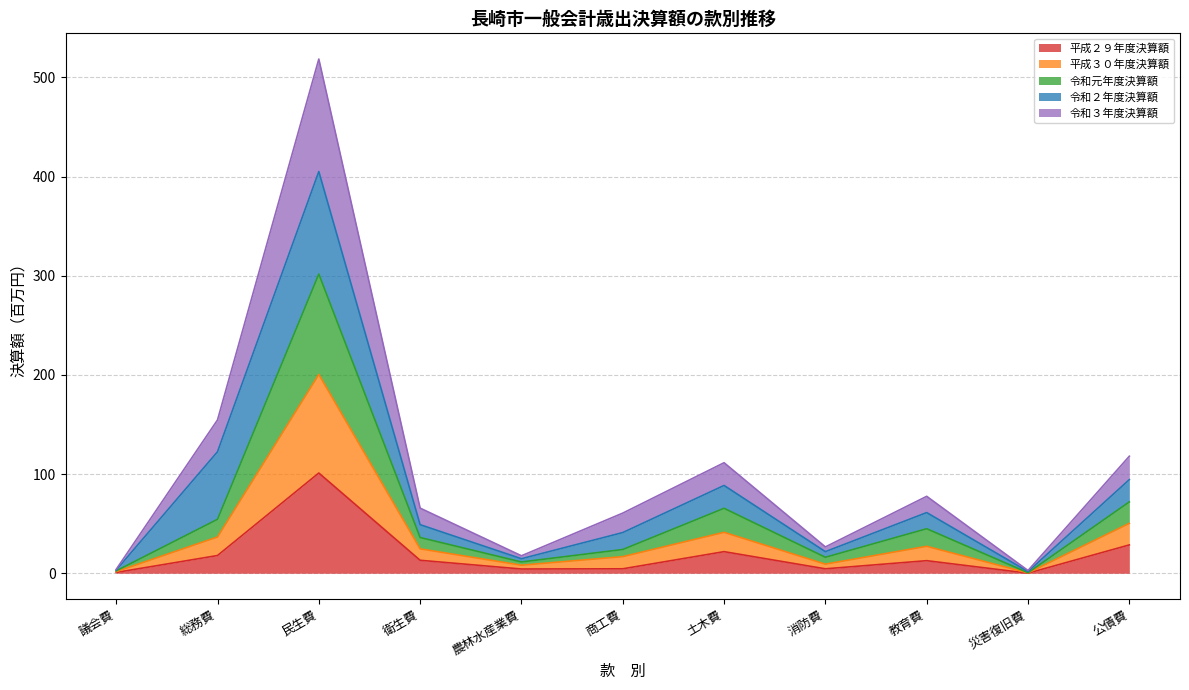

What is the total value across all series at 総務費?

154.6